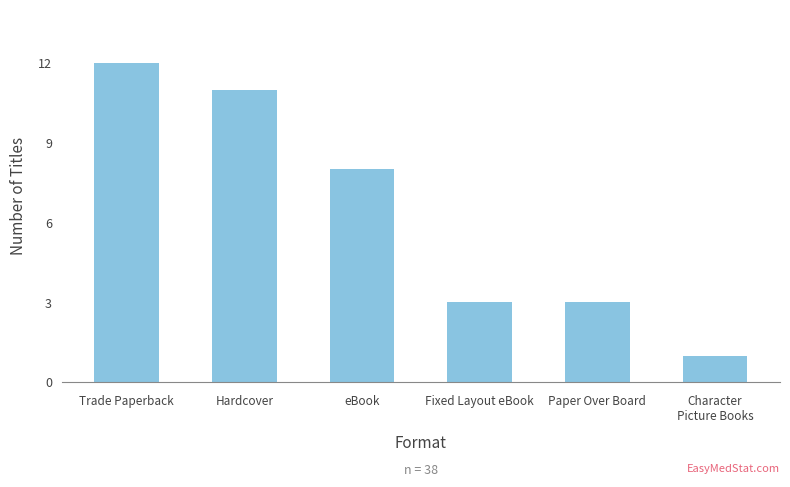

Which category has the lowest value across all series?

Character
Picture Books